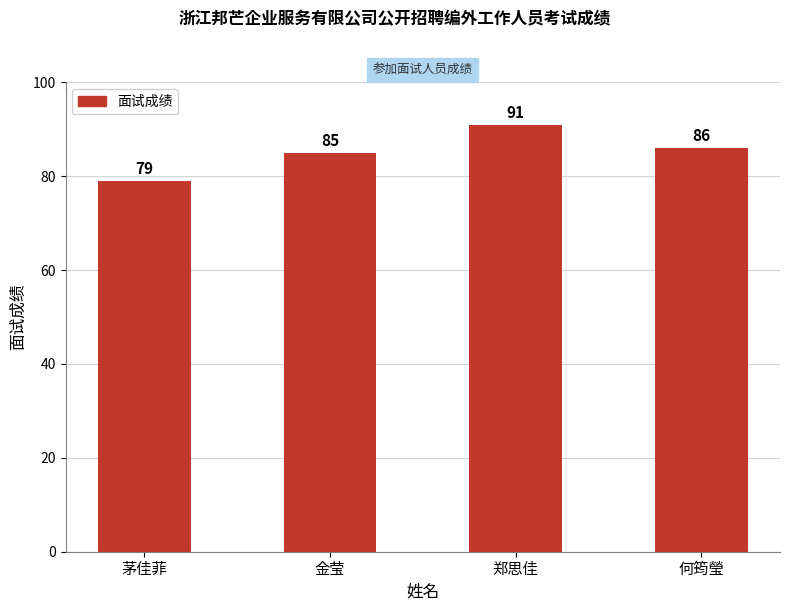

Are the bars grouped side by side (vs. stacked)?

No